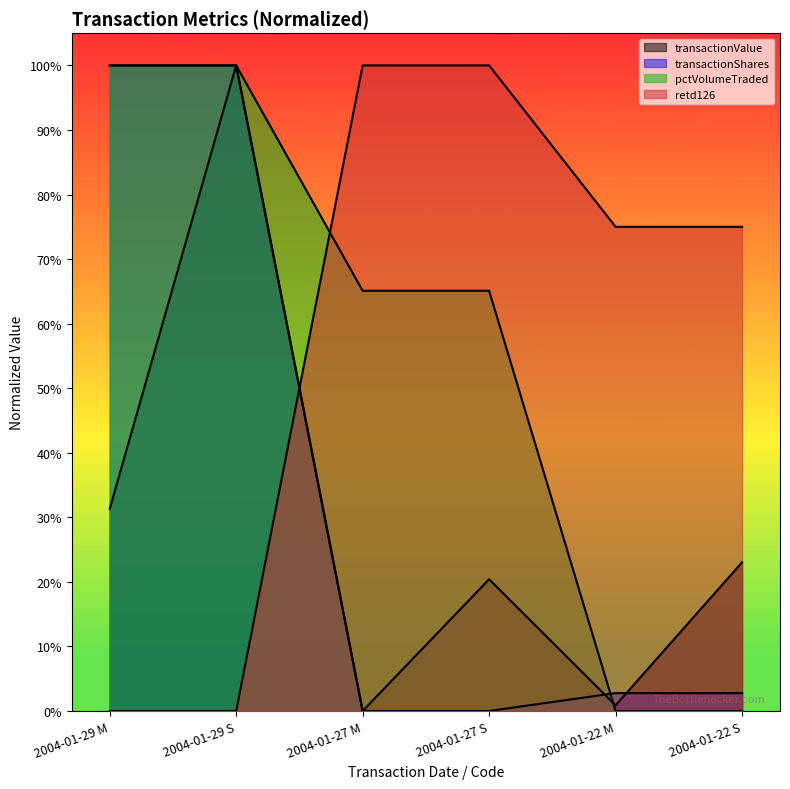

How many lines are shown in the chart?

4